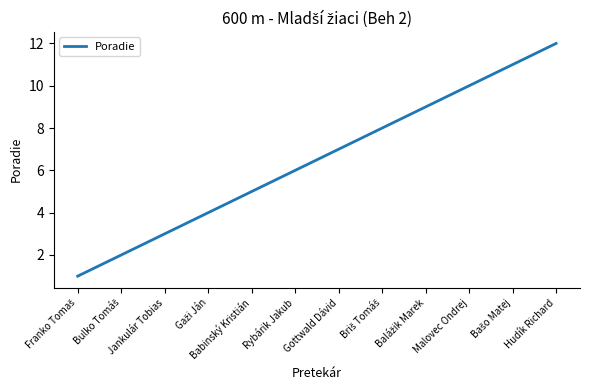

True or false: the data shows 9 at Rybárik Jakub.

False